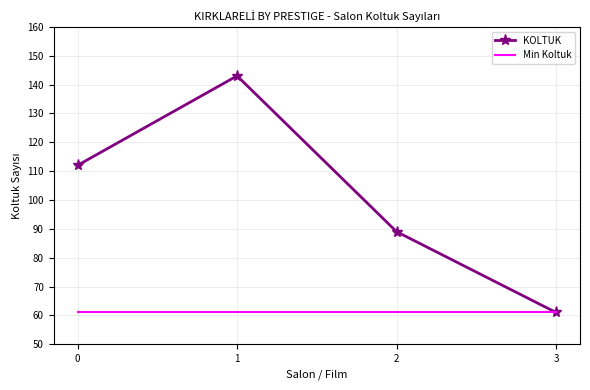

What is the maximum value for Min Koltuk?

61